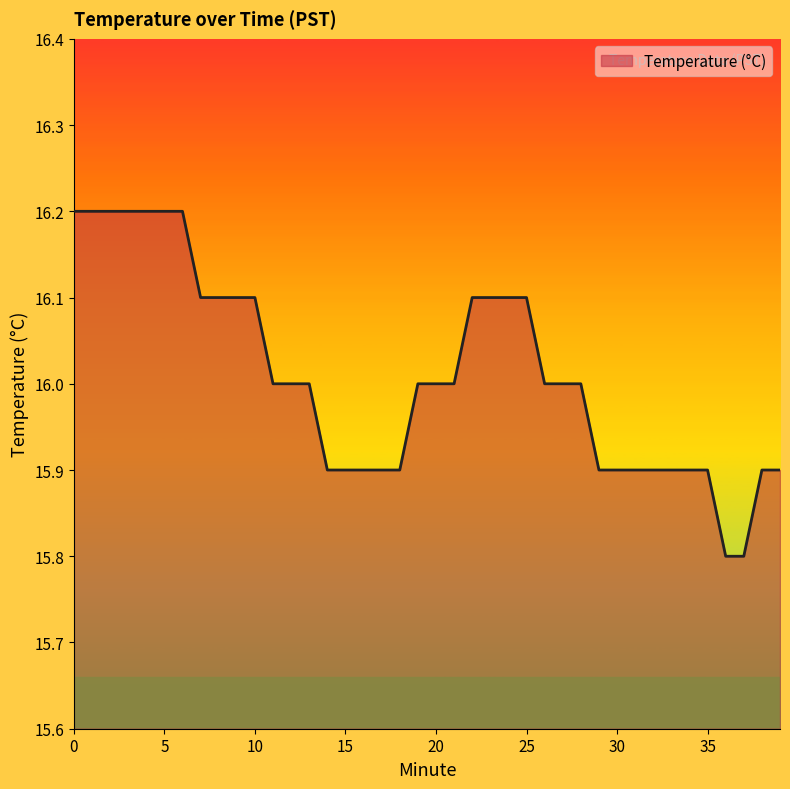

What is the difference between the maximum and minimum values?

0.4